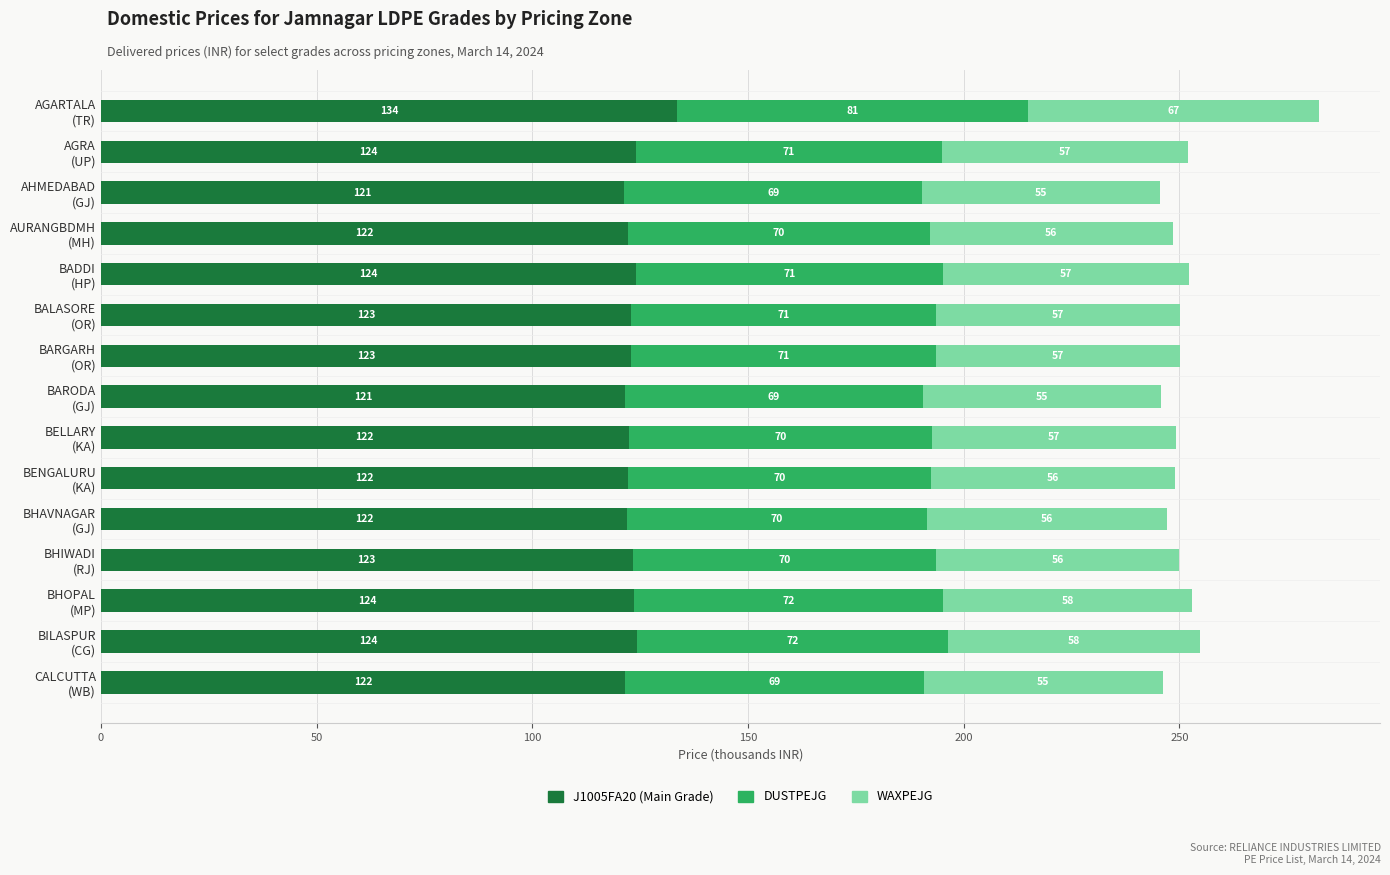

What is the lowest value of the J1005FA20 (Main Grade) series?

121.4